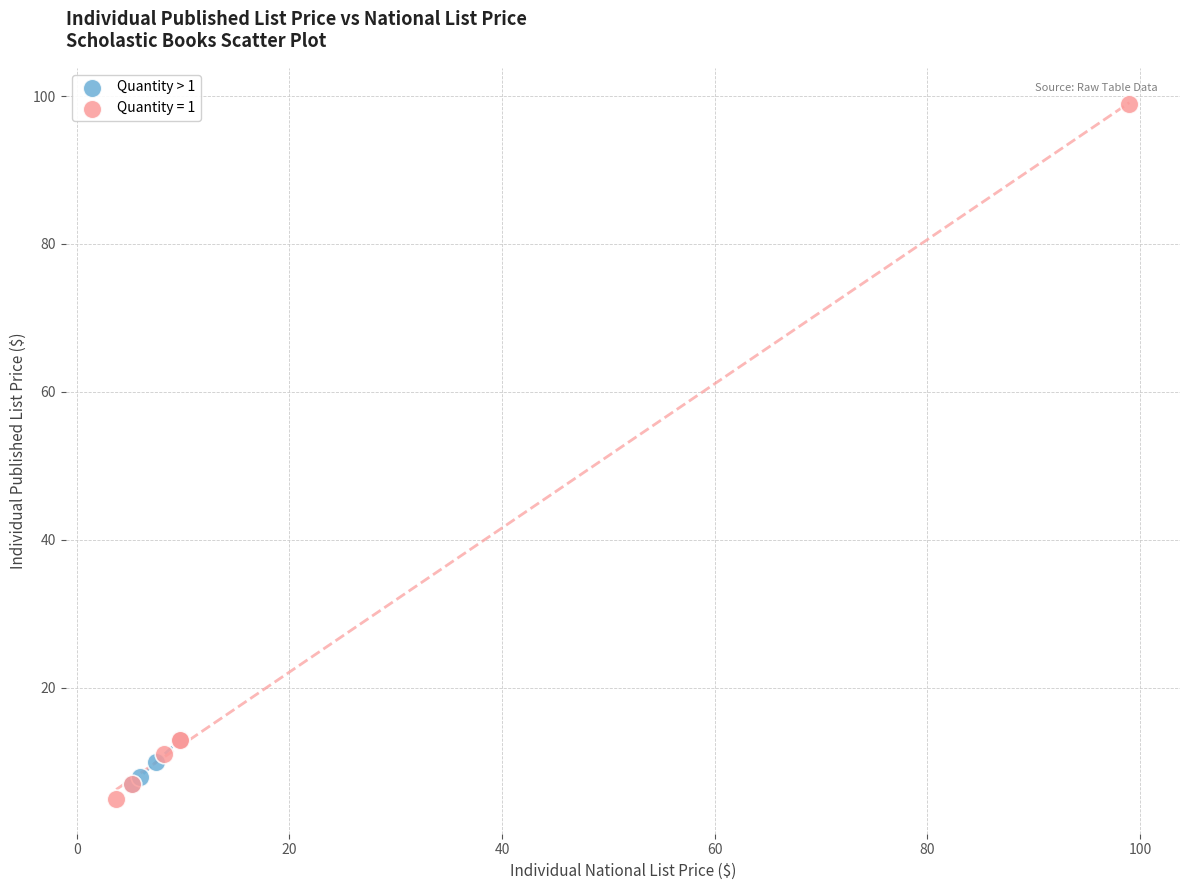

Which series contains the highest Y value?

Quantity = 1